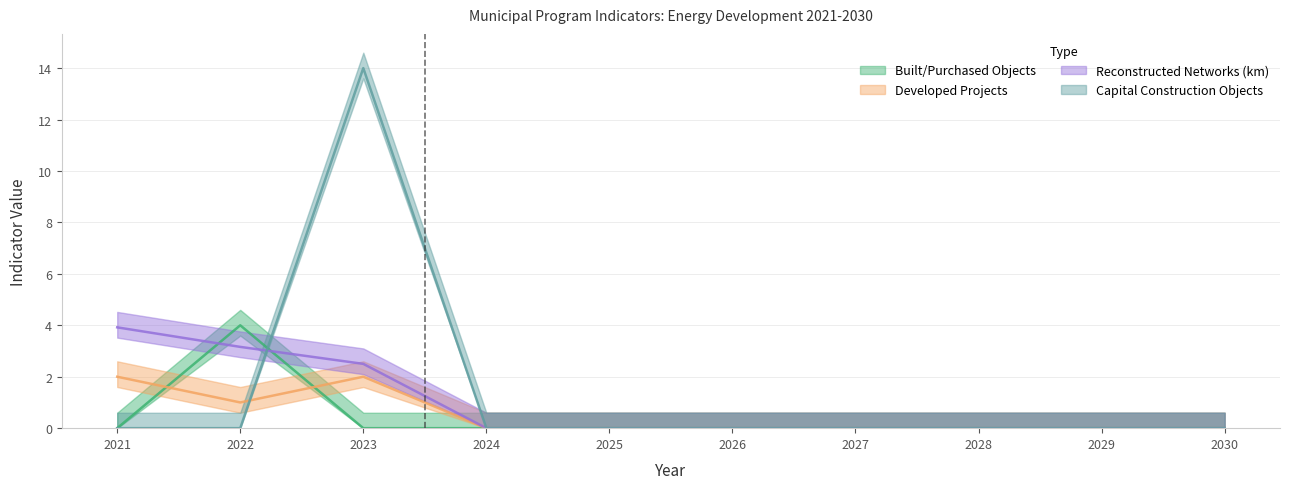

Which category has the lowest value in the Developed Projects series?

2024